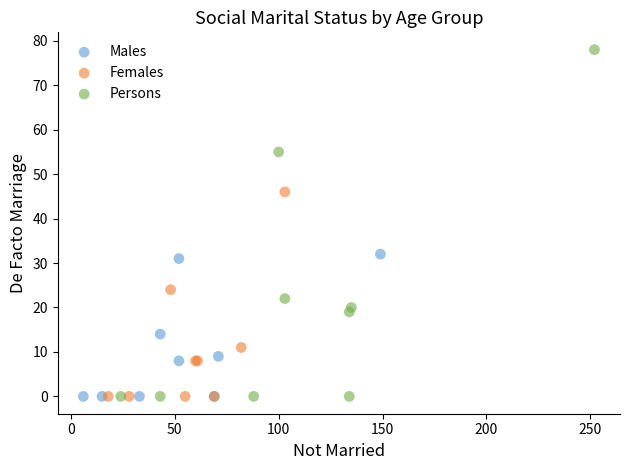

Which series contains the highest Y value?

Persons